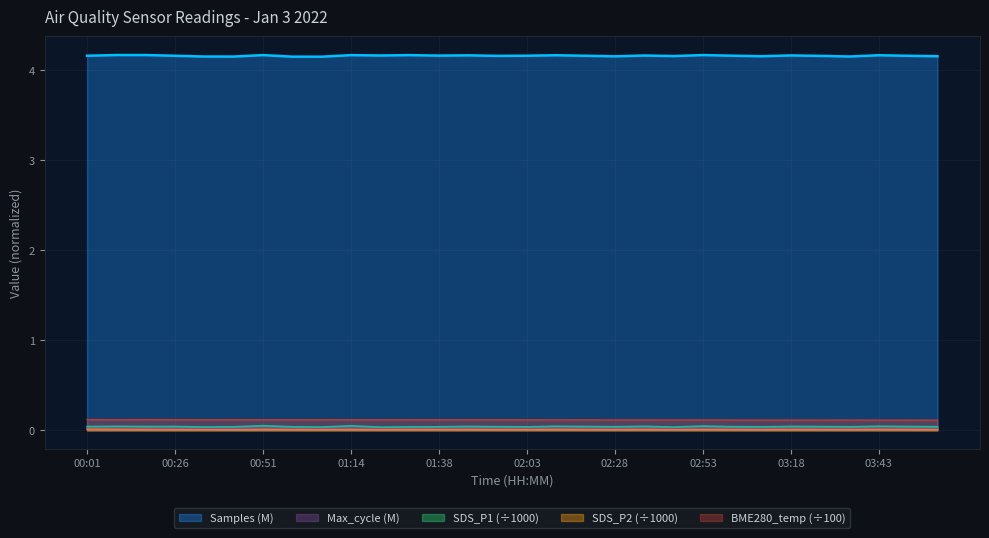

Rank the series at 03:59 from lowest to highest value.

SDS_P2, Max_cycle, SDS_P1, BME280_temperature, Samples